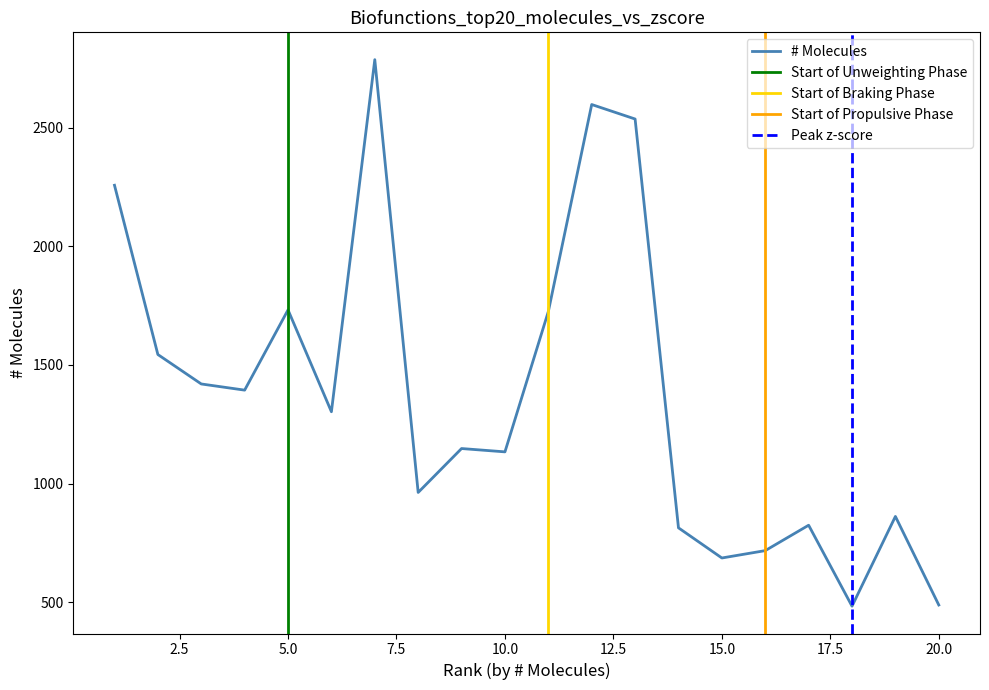

The value at apoptosis of tumor cell lines is 814. True or false?

True